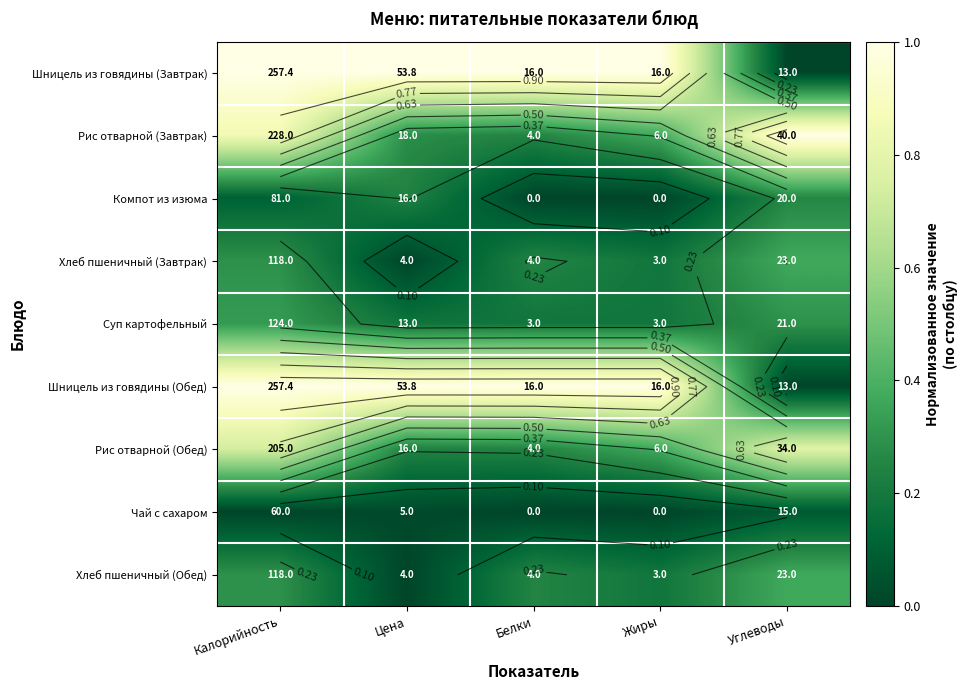

The Суп картофельный series shows 0.3 at Углеводы. True or false?

True